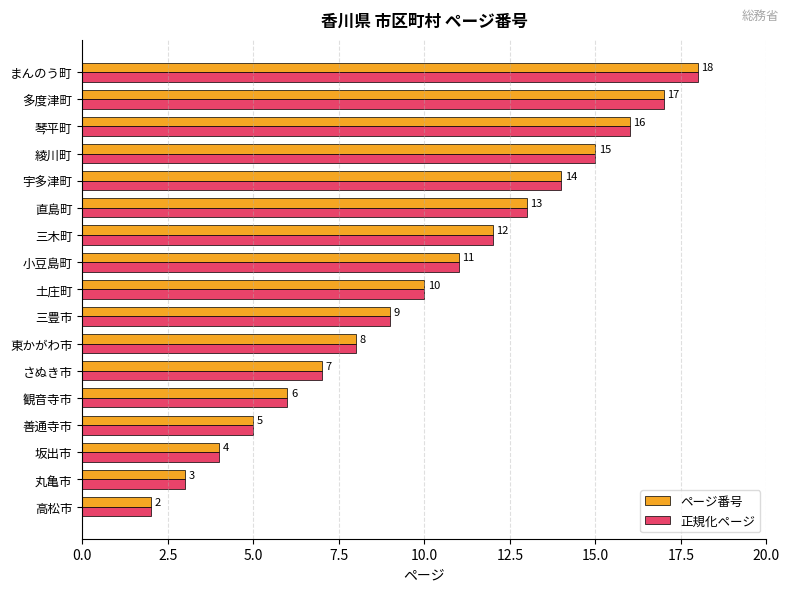

What is the approximate value of ページ番号 at 直島町?

13